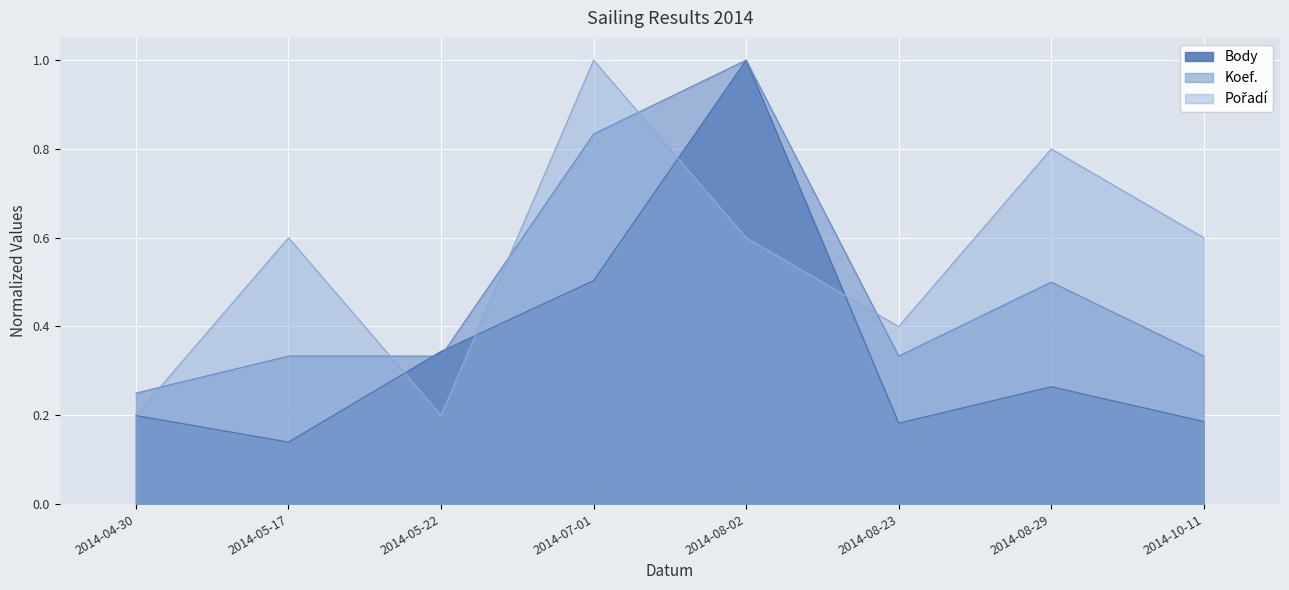

What is the label of the 6th point from the right?

2014-05-22